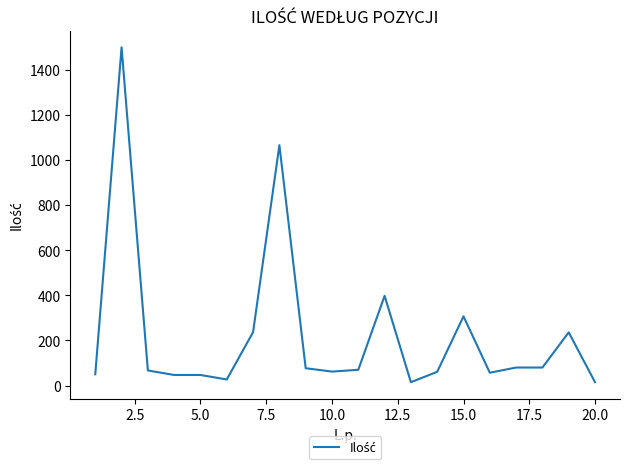

What is the maximum value shown in the chart?

1500